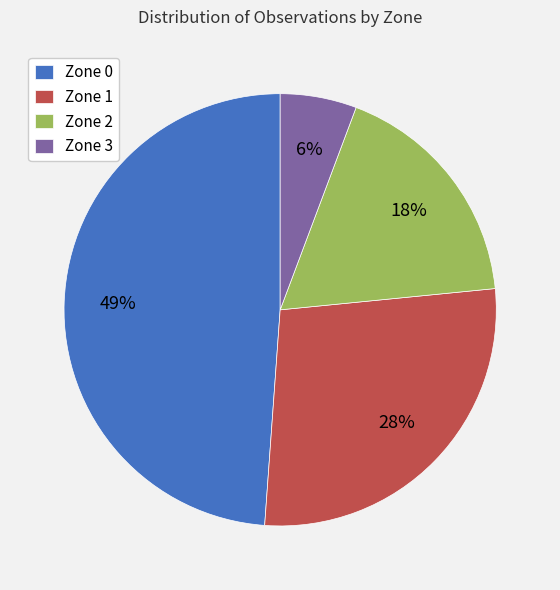

True or false: Zone 0 accounts for 56% of the total.

False